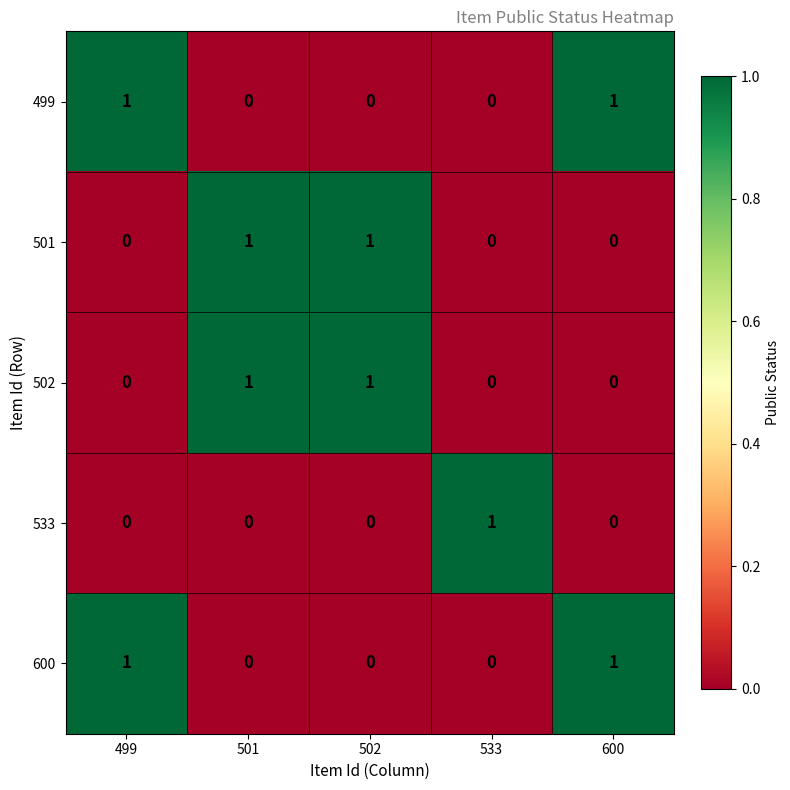

Is the value of 502 at 501 greater than the value of 501 at 533?

Yes